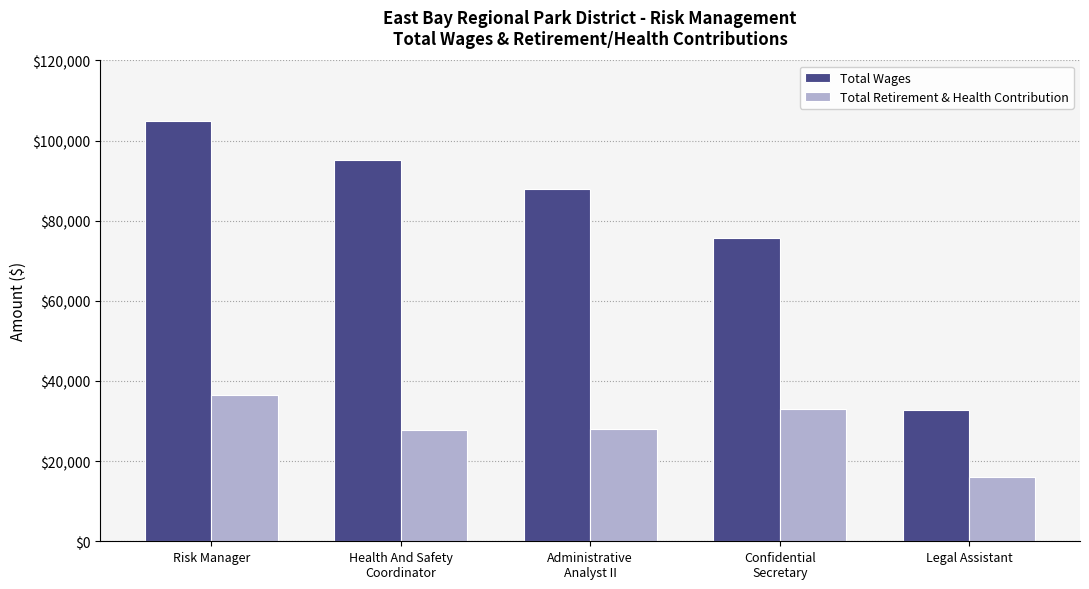

What is the sum of all Total Wages values?

396469